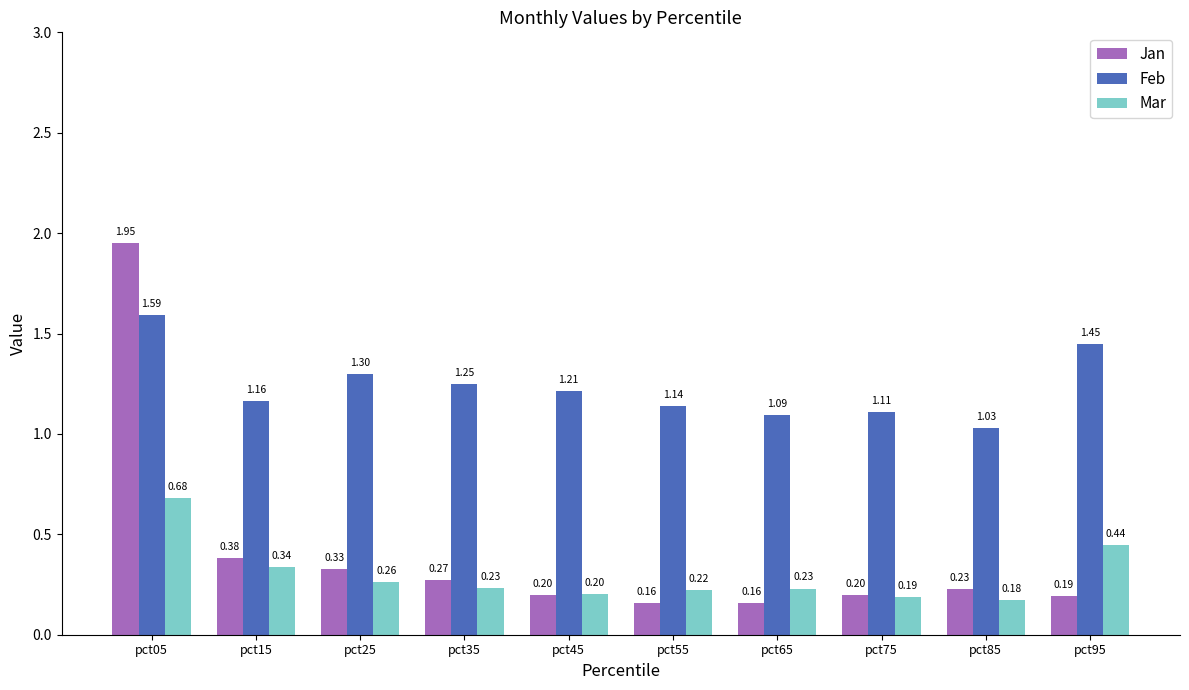

At which category is the sum across all series the highest?

pct05